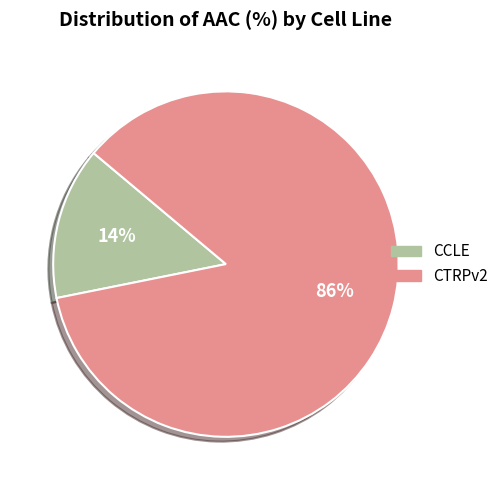

Combined, do CCLE and CTRPv2 account for over 50%?

Yes